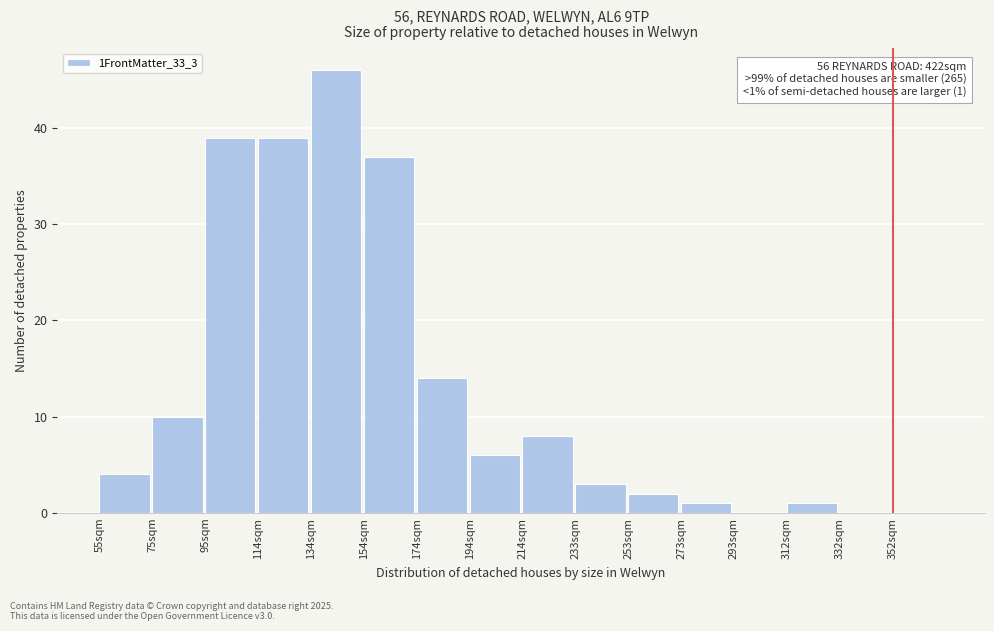

Reading right to left, transcribe all the data shown in this chart.

352sqm=0	332sqm=0	312sqm=1	293sqm=0	273sqm=1	253sqm=2	233sqm=3	214sqm=8	194sqm=6	174sqm=14	154sqm=37	134sqm=46	114sqm=39	95sqm=39	75sqm=10	55sqm=4